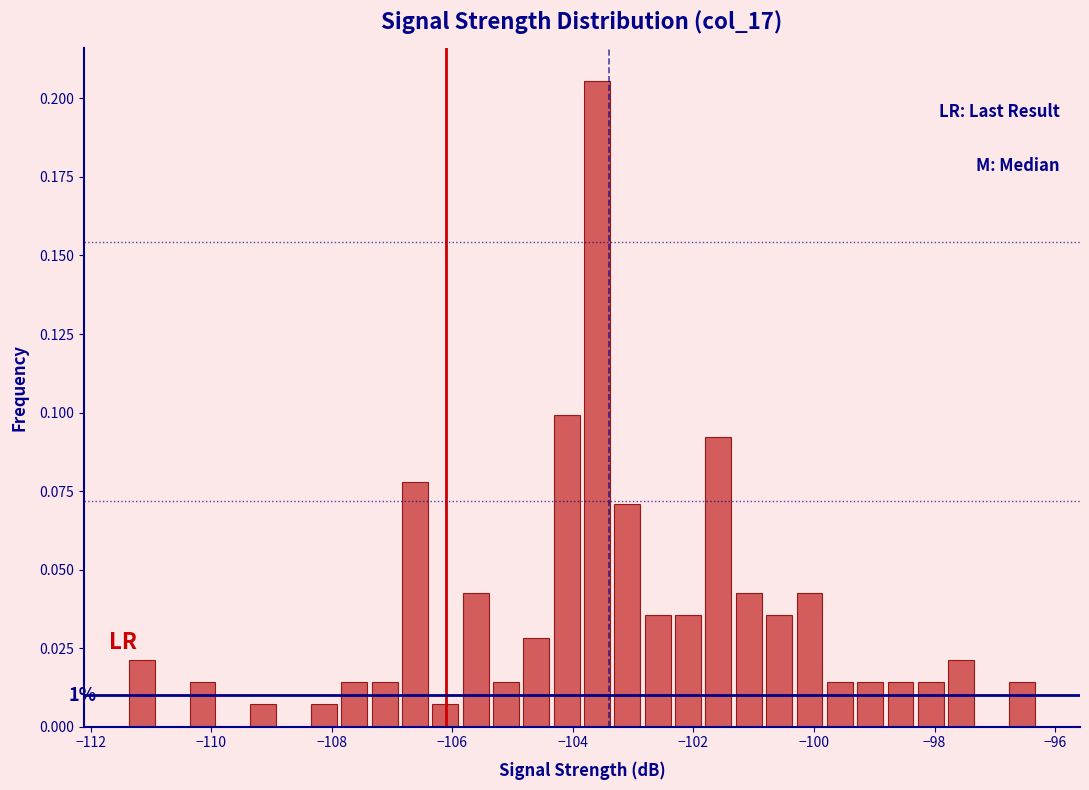

Read against the x-axis, roughly where is the centre of the tallest bar?

-103.6